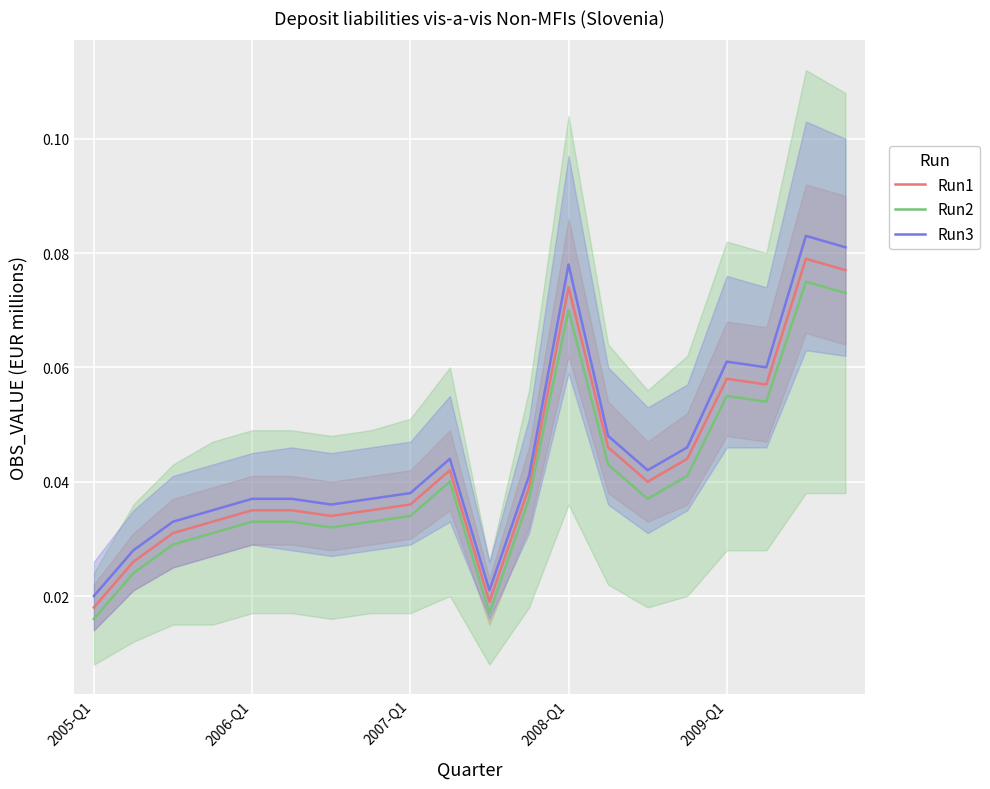

Rank the series by their average value, from highest to lowest.

Run3, Run1, Run2